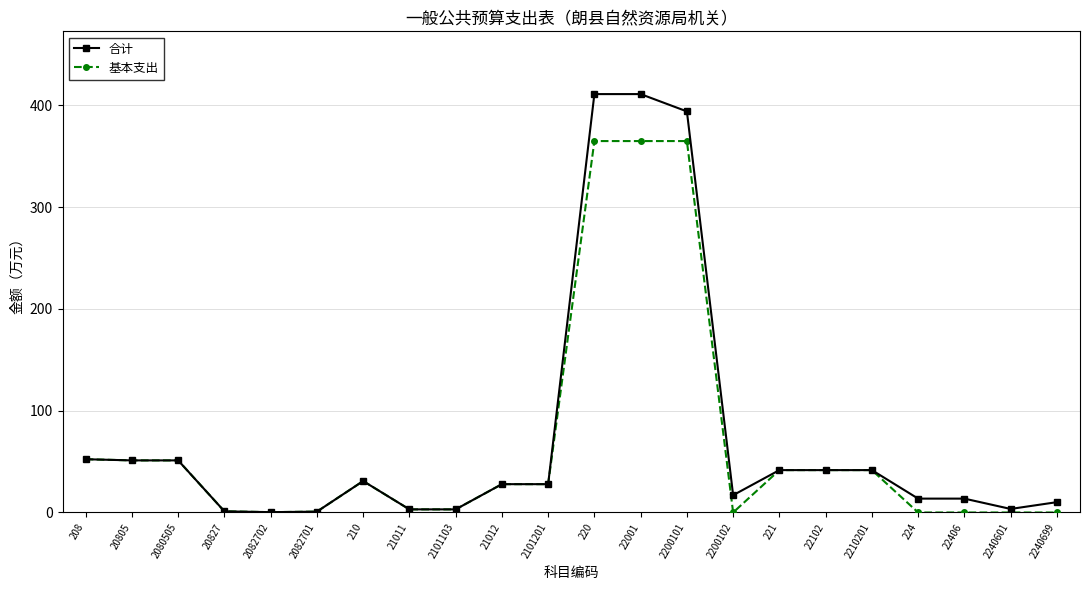

Which series changed the most between 2210201 and 224?

基本支出